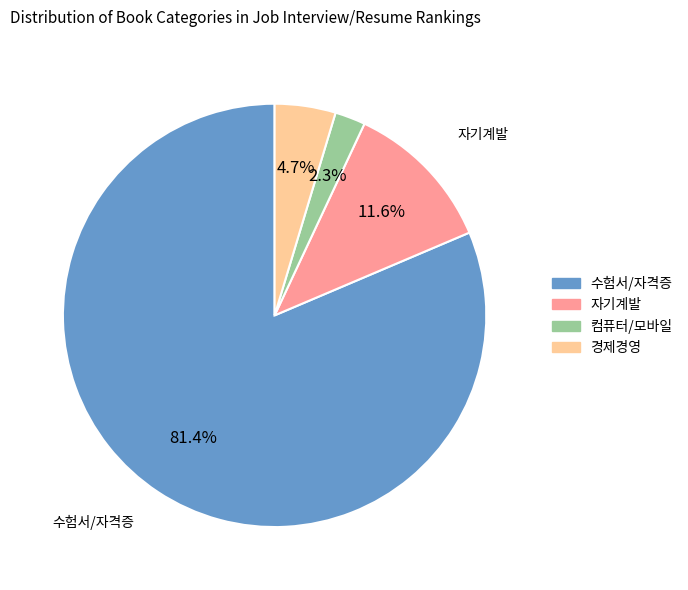

Between 자기계발 and 경제경영, which is larger?

자기계발